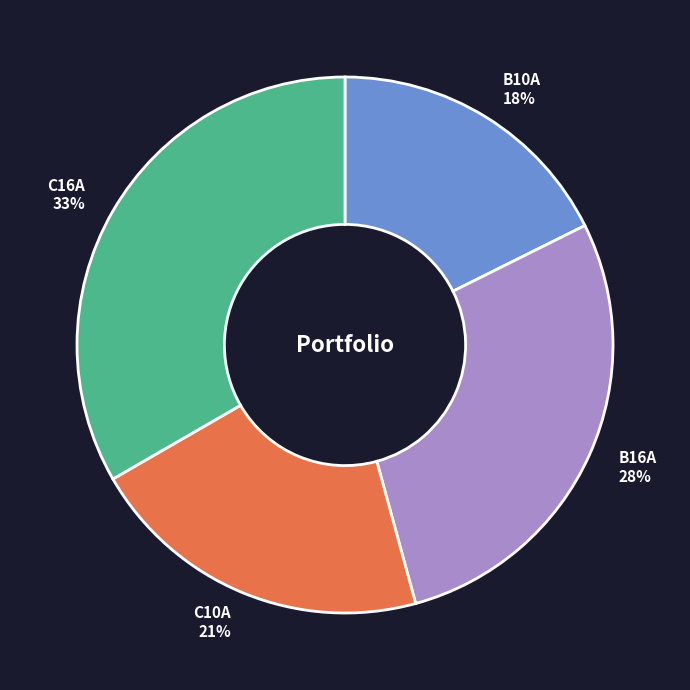

What percentage is the B16A slice, to the nearest percent?

28%